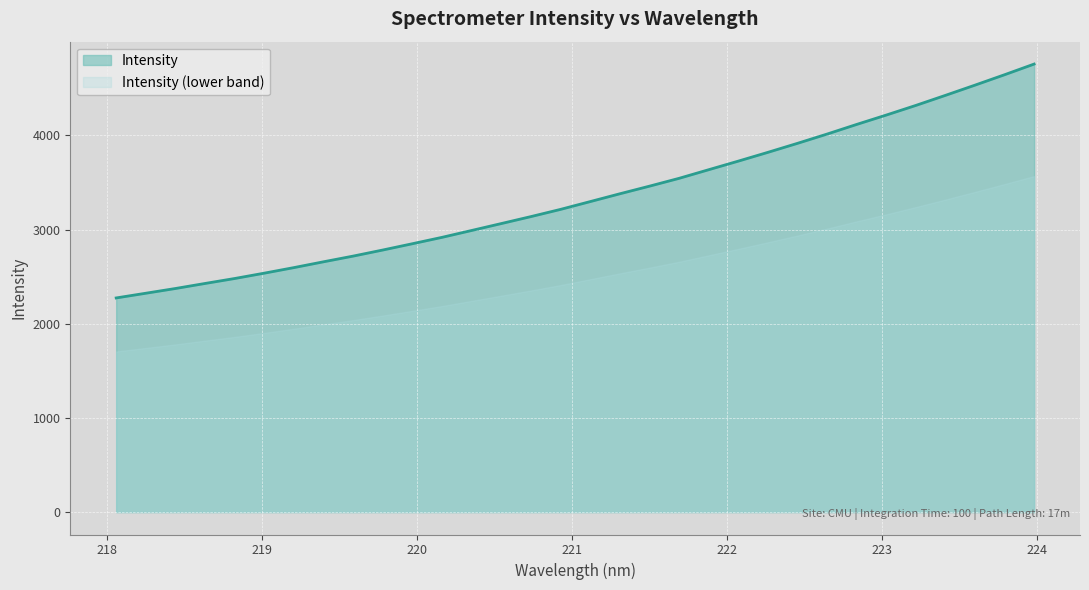

Which series has the largest range (max minus min)?

Intensity